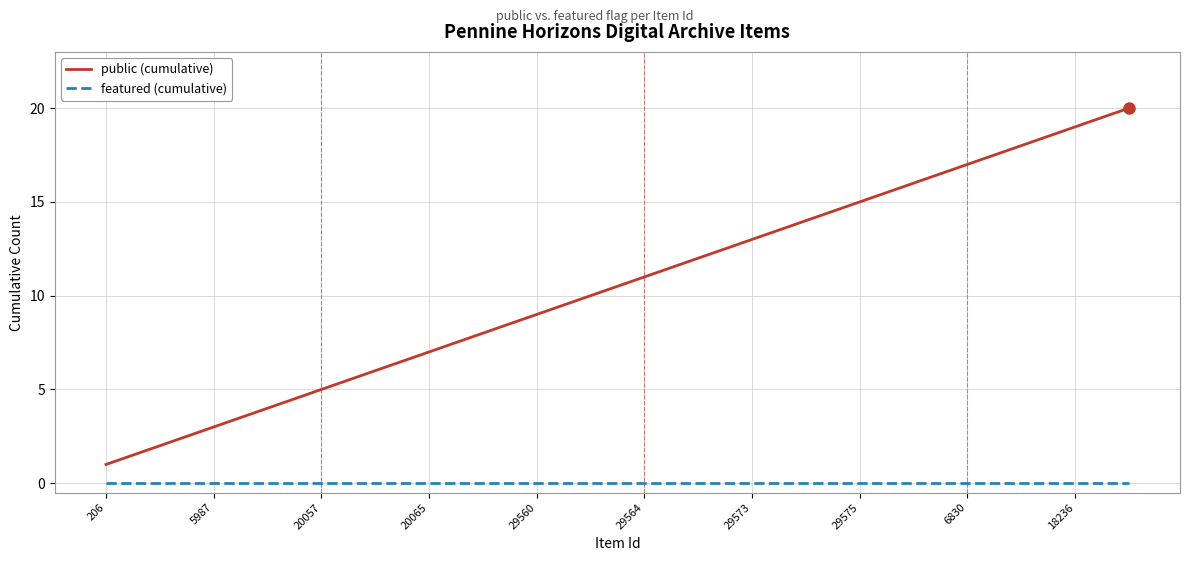

List the series in order of their peak value, highest first.

public (cumulative), featured (cumulative)